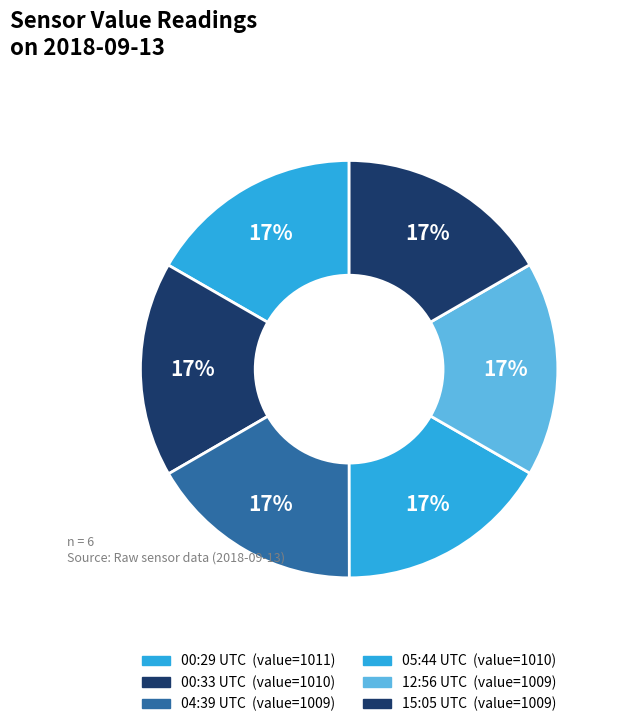

Count the number of slices in the pie.

6